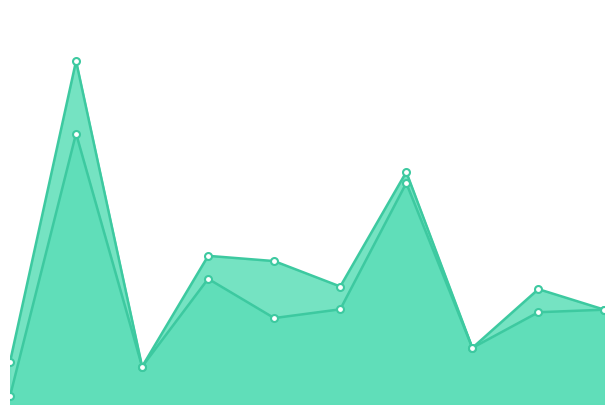

Is it true that Калорийность (1-4 класс) (line) equals 31.8 at 3?

False